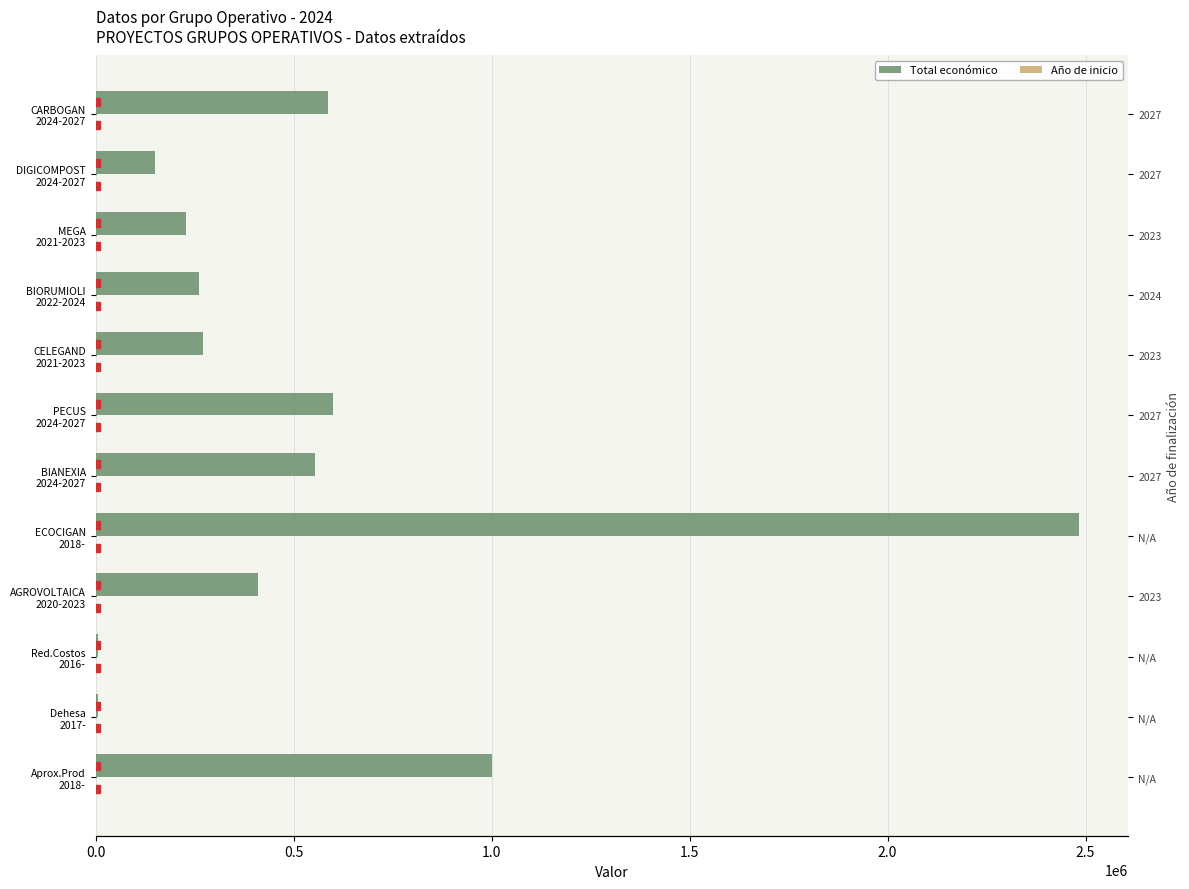

Read the Total económico value at Dehesa 2017-.

4840